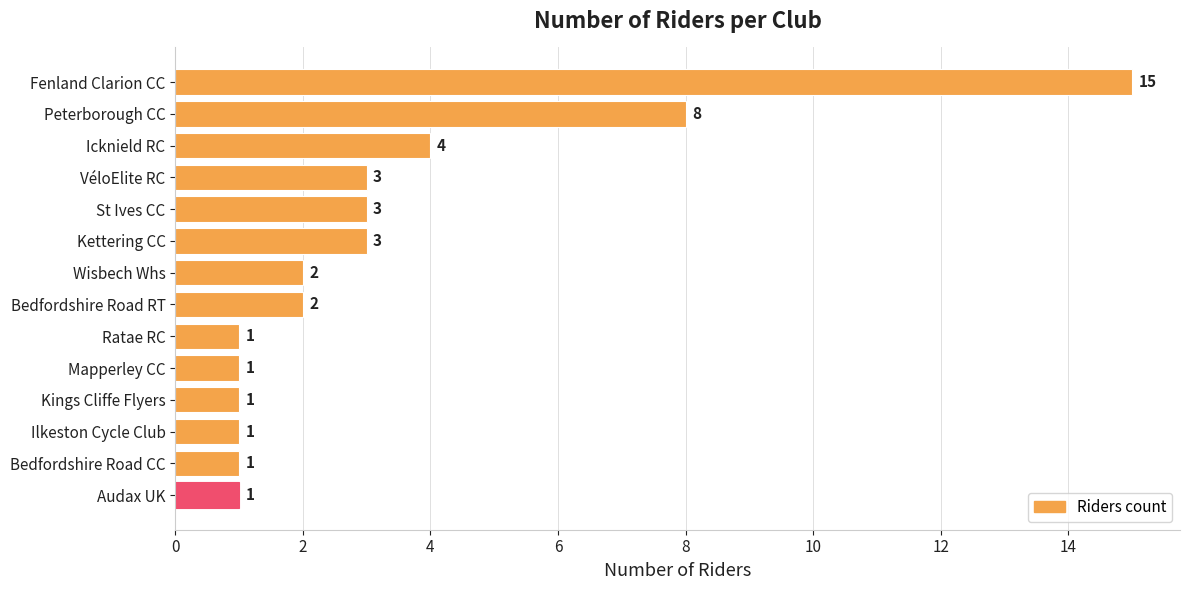

What is the sum of all values?

46